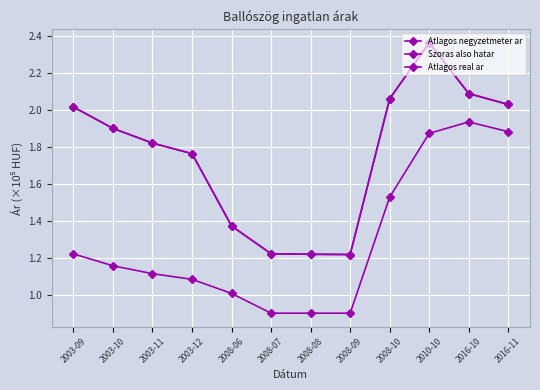

Does the chart have visible grid lines?

Yes